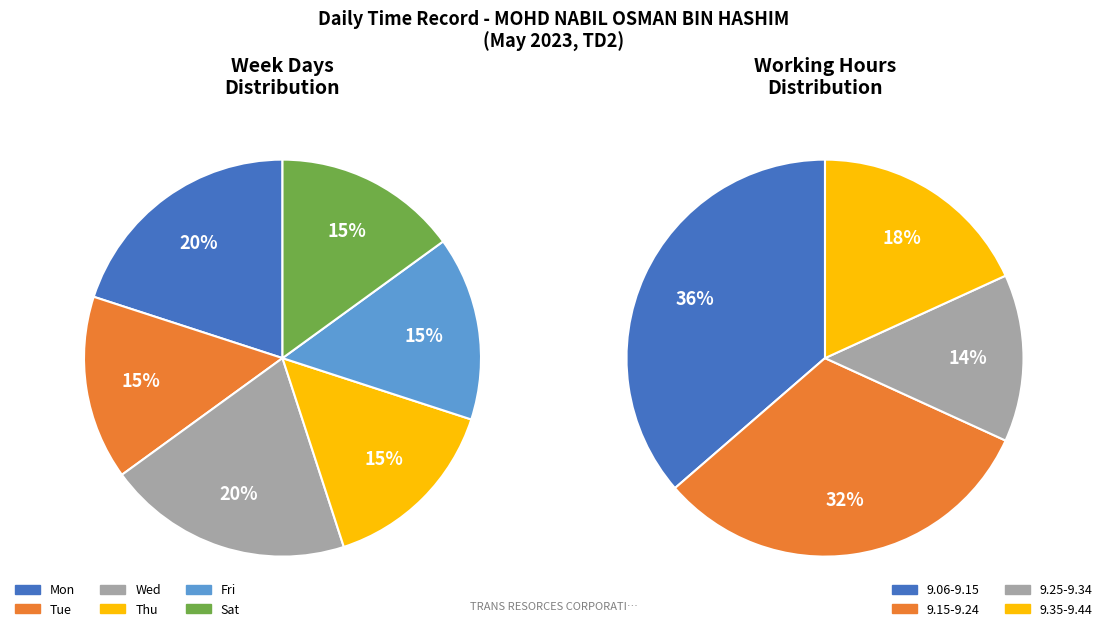

What percentage do Thu and Wed together represent?

35.0%